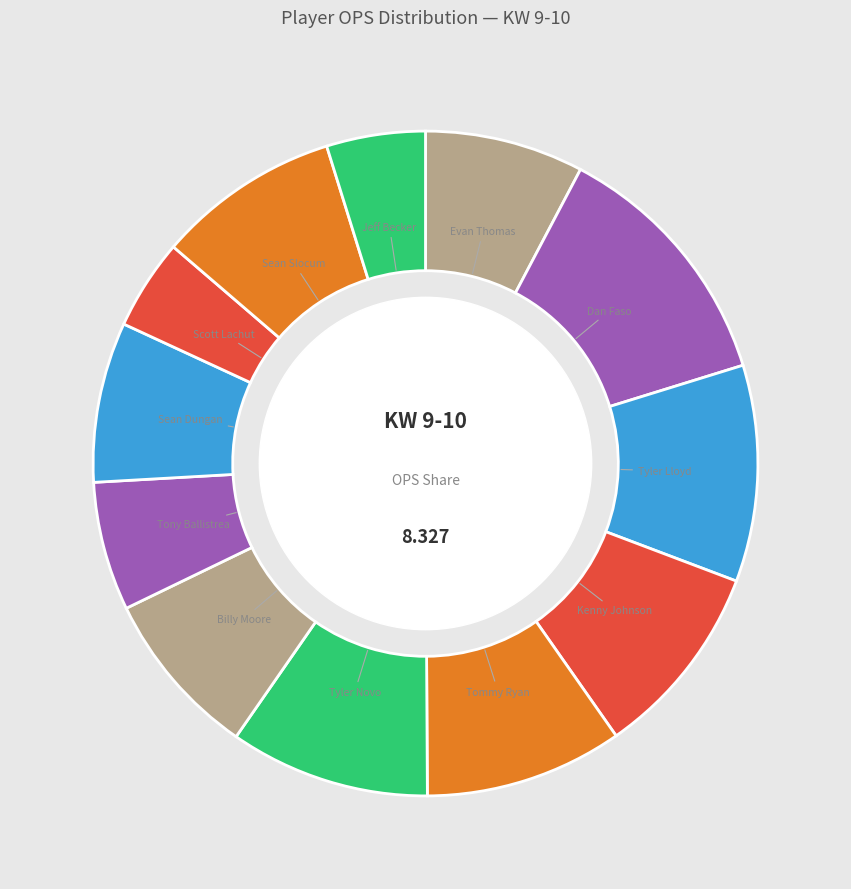

Is there a majority slice in this chart?

No